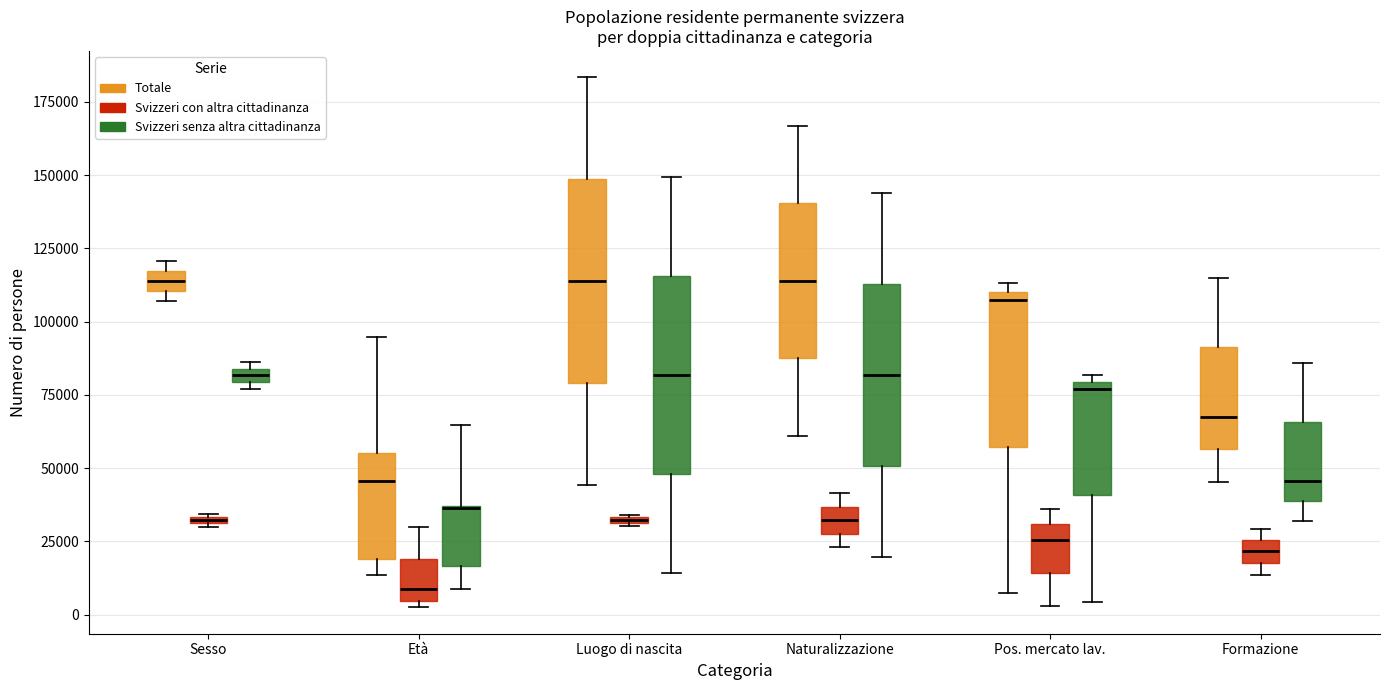

Where is the lower edge of the box for Luogo di nascita (Svizzeri con altra cittadinanza) on the y-axis? The values are not printed on the chart, so give them approximately, as read against the axis.

30000